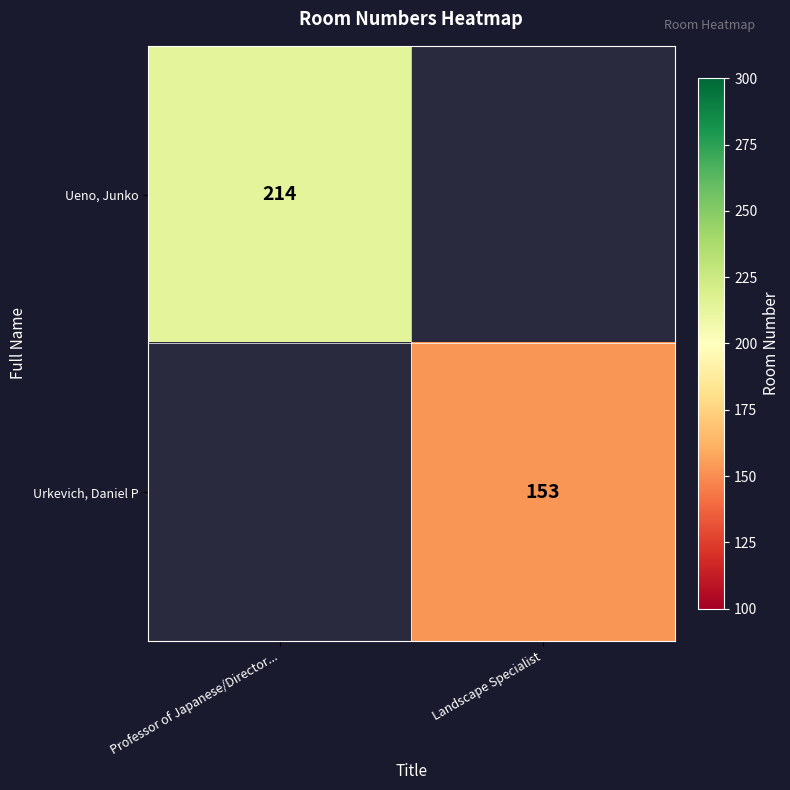

The Urkevich, Daniel P series shows 55 at Landscape Specialist. True or false?

False